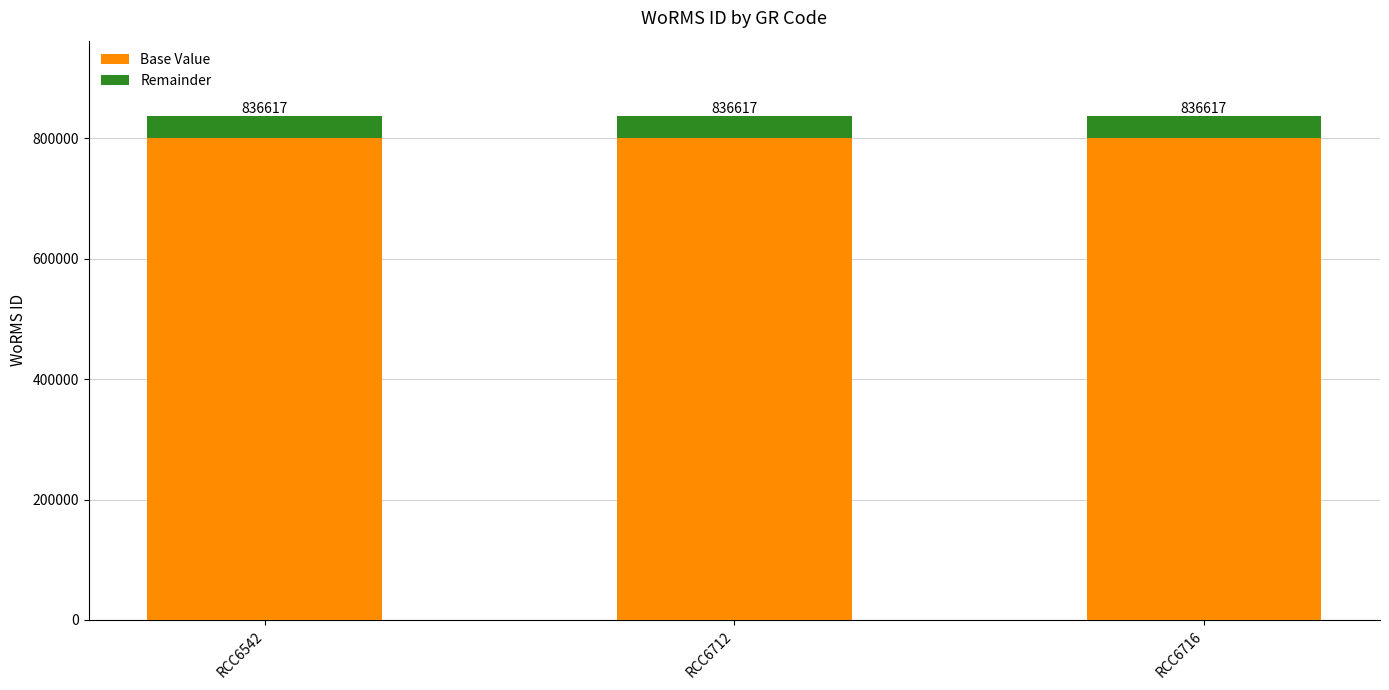

What is the value of the Base Value bar at the 2nd from the left?

800000